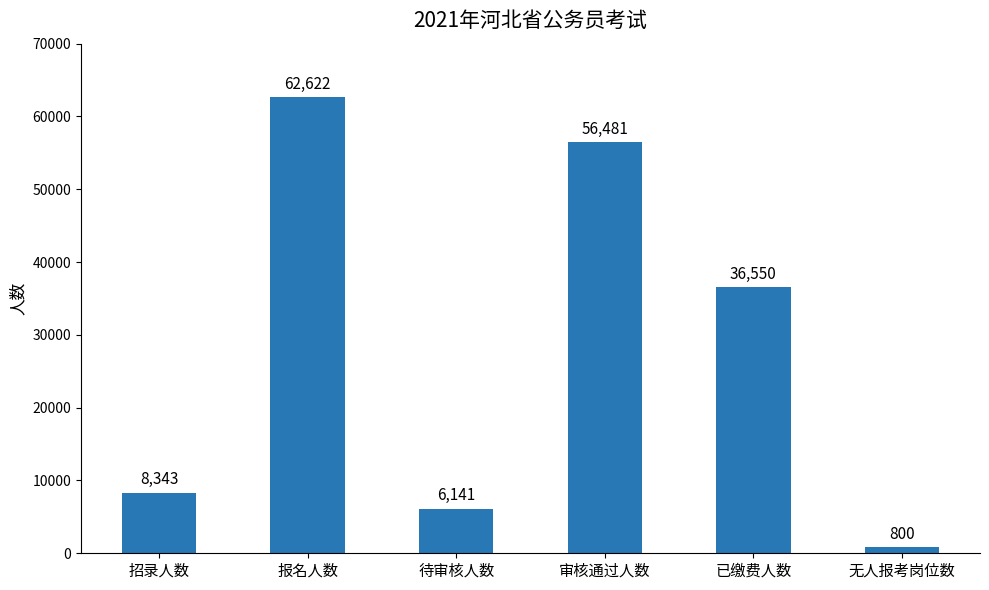

What is the maximum value shown in the chart?

62622